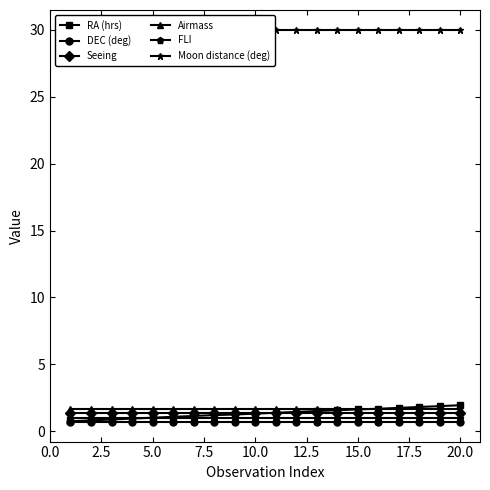

Is it true that FLI equals 1.0 at 5.0?

True